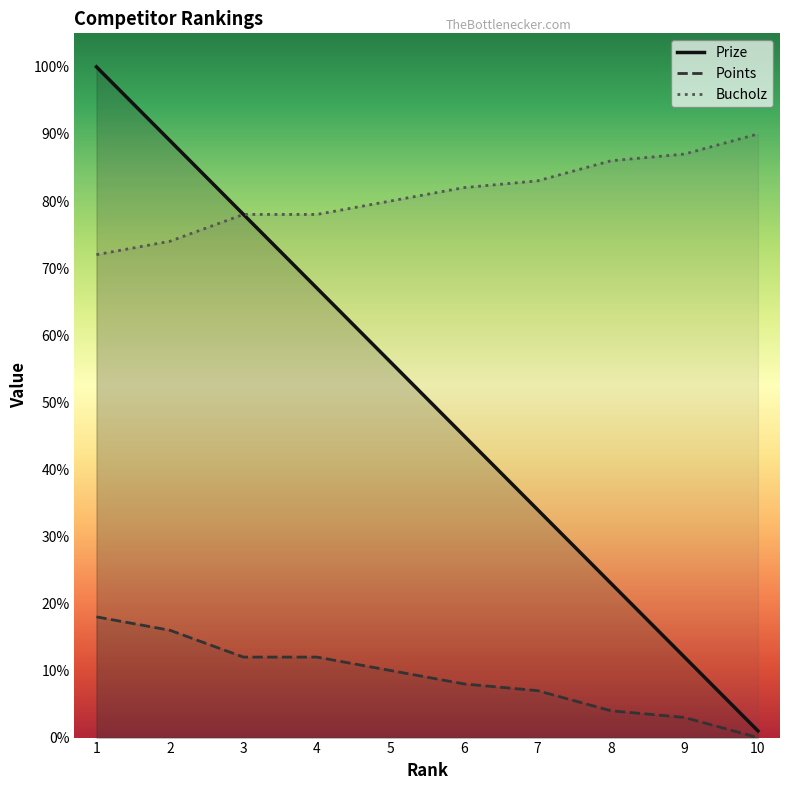

Reading left to right, list all the values displayed in this chart.

Prize: 1=100	2=89	3=78	4=67	5=56	6=45	7=34	8=23	9=12	10=1
Points: 1=18	2=16	3=12	4=12	5=10	6=8	7=7	8=4	9=3	10=0
Bucholz: 1=72	2=74	3=78	4=78	5=80	6=82	7=83	8=86	9=87	10=90